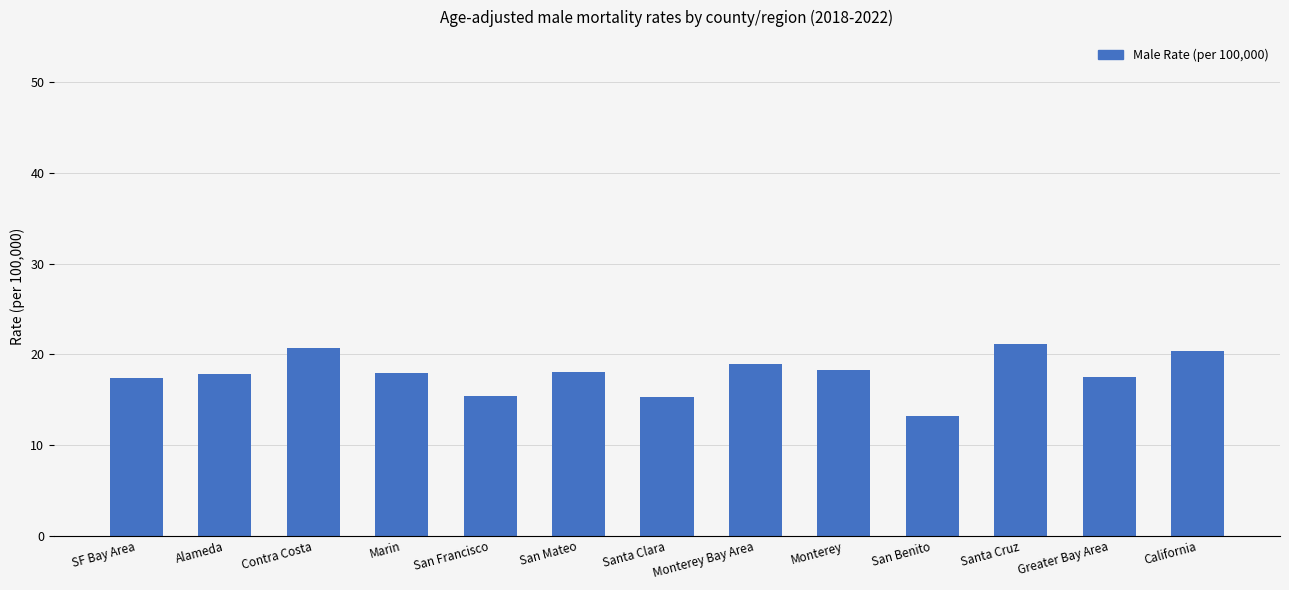

True or false: the data shows 15.3 at Santa Clara.

True